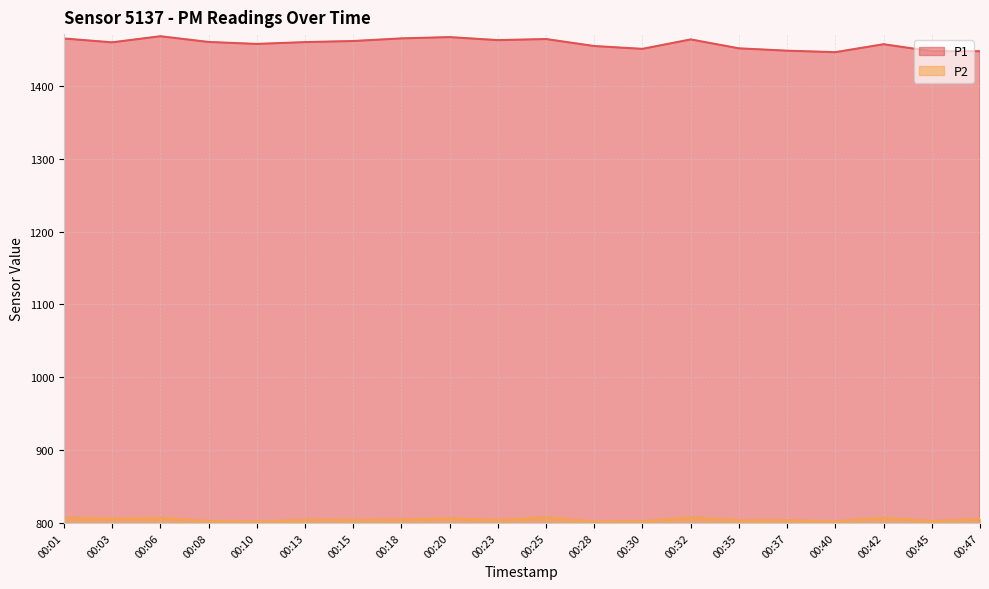

Which series has the largest total across all categories?

P1